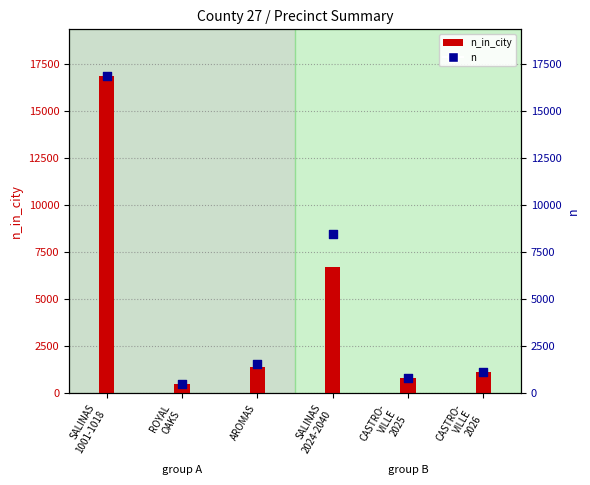

Which series has the largest total across all categories?

n